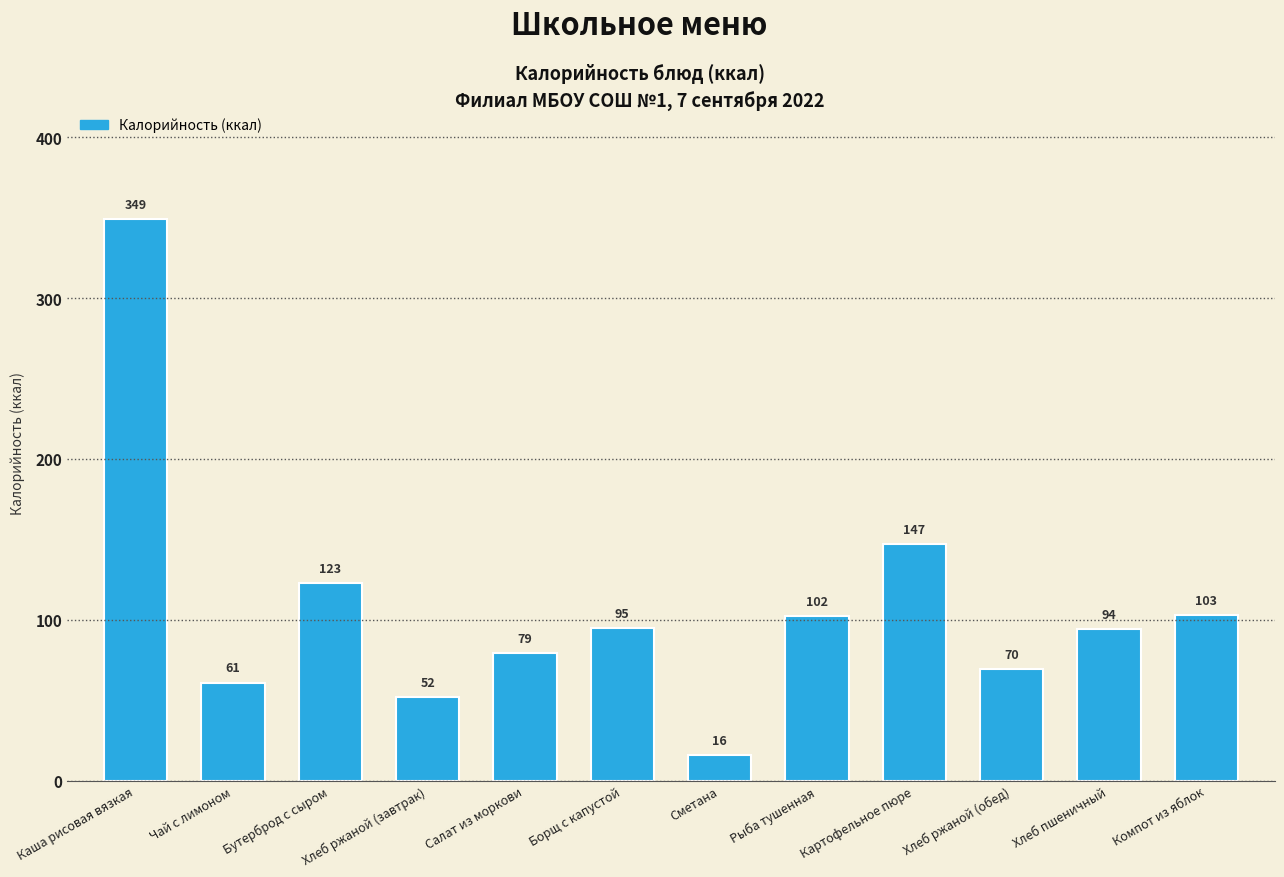

Where does the data first go above 95?

Каша рисовая вязкая